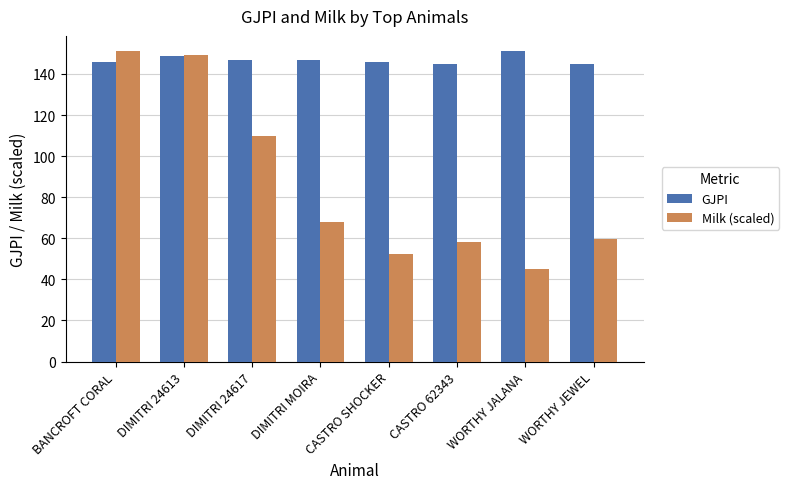

What is the maximum value for Milk (scaled)?

151.0